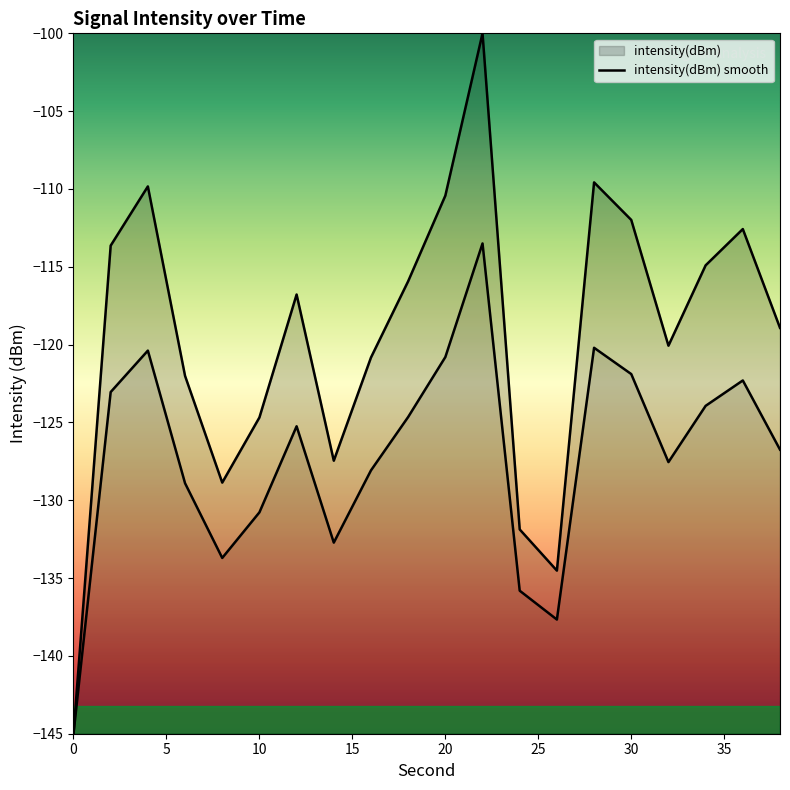

What is the value of the 20th point from the left?

-126.7